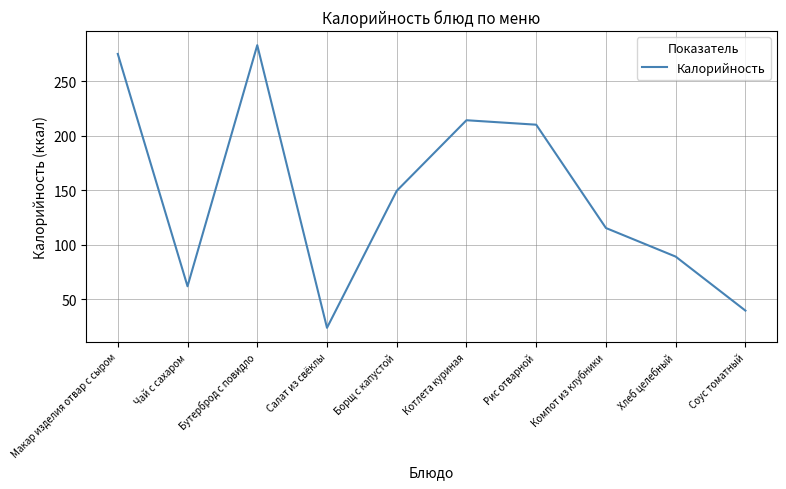

Does the chart have visible grid lines?

Yes